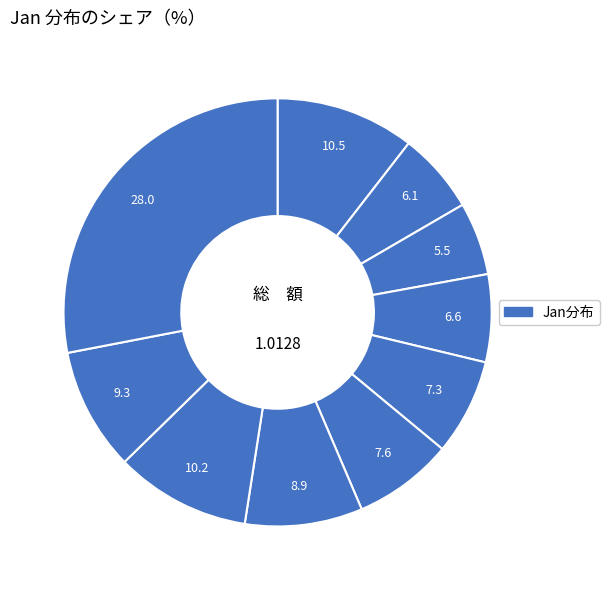

Count the number of slices in the pie.

10